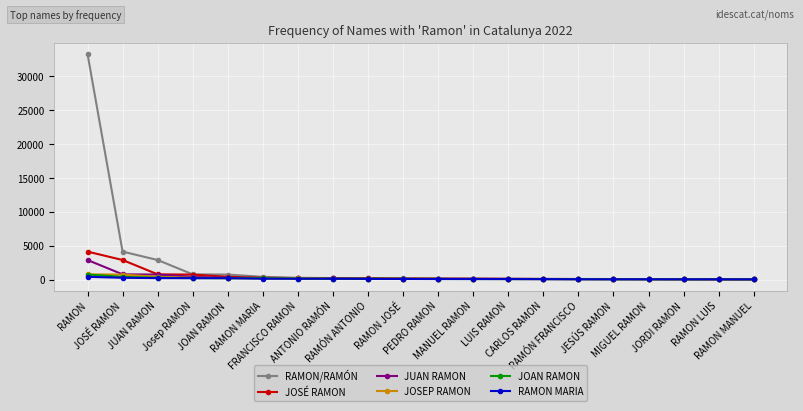

How many data points in JOSÉ RAMON are less than 147?

10